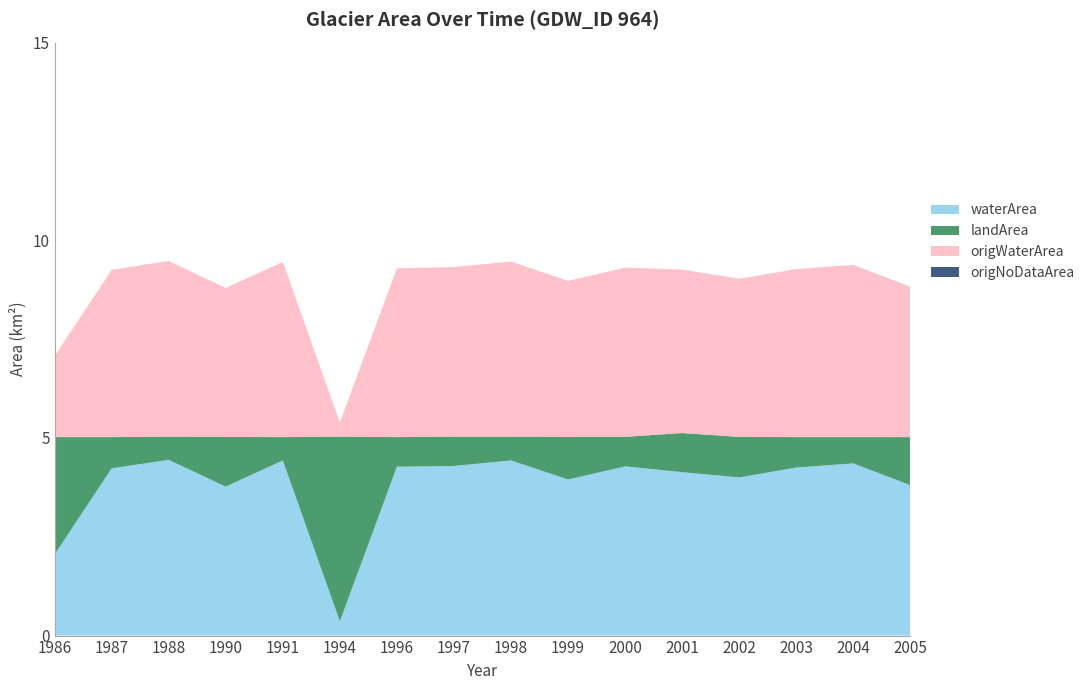

Reading left to right, what are all the values shown in this chart?

waterArea: 1986=2.0	1987=4.2	1988=4.4	1990=3.8	1991=4.4	1994=0.4	1996=4.3	1997=4.3	1998=4.4	1999=3.9	2000=4.3	2001=4.1	2002=4.0	2003=4.2	2004=4.4	2005=3.8
landArea: 1986=3.0	1987=0.8	1988=0.6	1990=1.3	1991=0.6	1994=4.7	1996=0.8	1997=0.7	1998=0.6	1999=1.1	2000=0.7	2001=1.0	2002=1.0	2003=0.8	2004=0.7	2005=1.2
origWaterArea: 1986=2.0	1987=4.2	1988=4.4	1990=3.8	1991=4.4	1994=0.4	1996=4.3	1997=4.3	1998=4.4	1999=3.9	2000=4.3	2001=4.1	2002=4.0	2003=4.2	2004=4.4	2005=3.8
origNoDataArea: 1986=0.0	1987=0.0	1988=0.0	1990=0.0	1991=0.0	1994=0.0	1996=0.0	1997=0.0	1998=0.0	1999=0.0	2000=0.0	2001=0.0	2002=0.0	2003=0.0	2004=0.0	2005=0.0